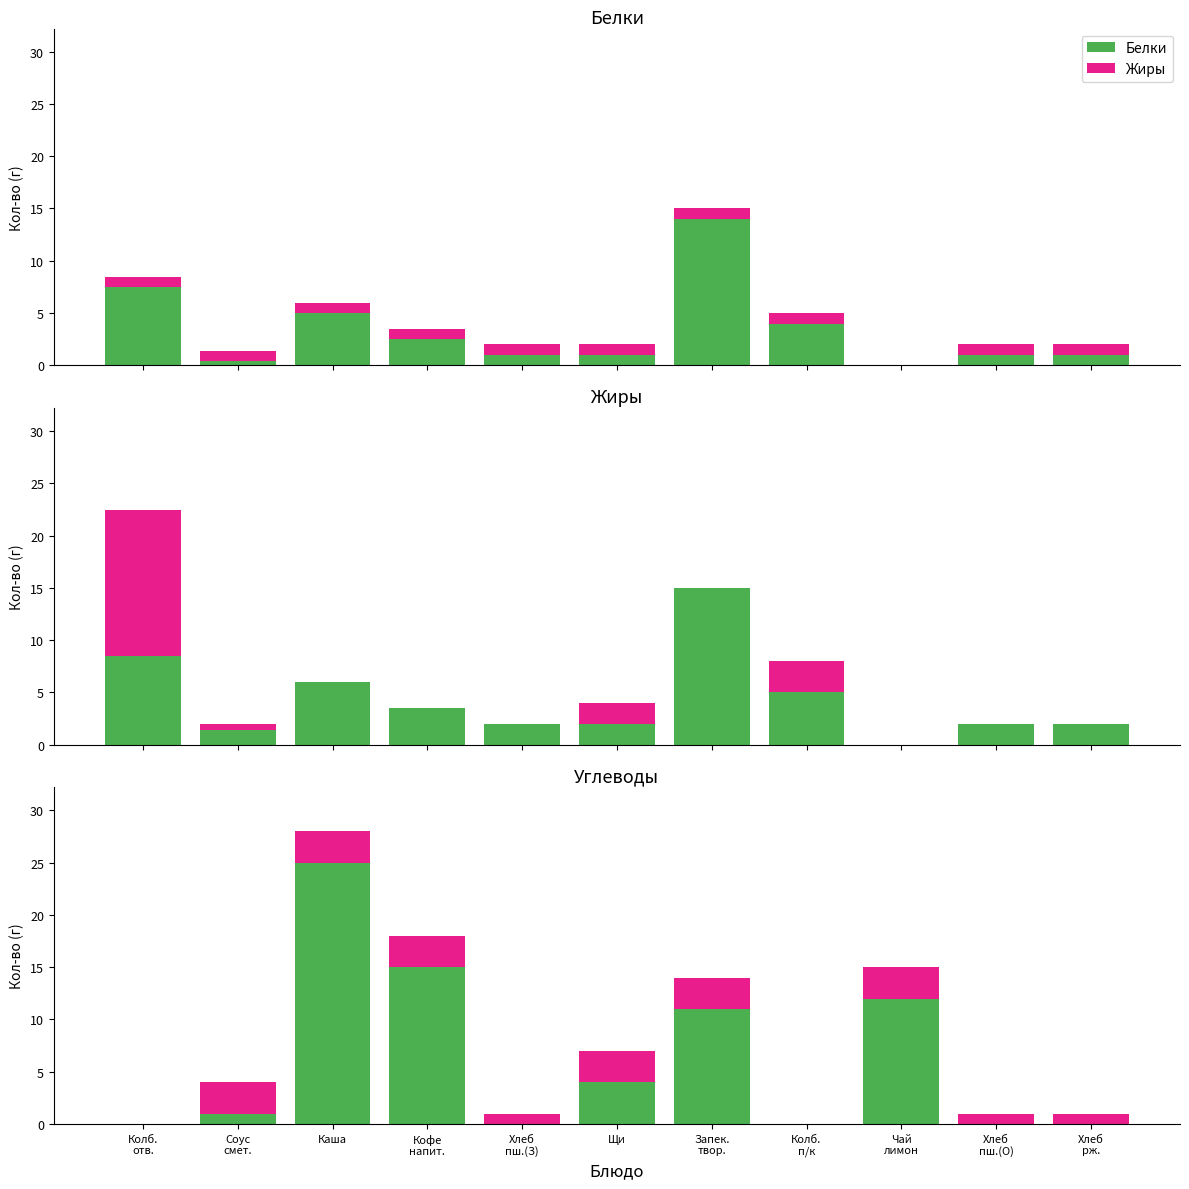

At which category is the sum across all series the highest?

Каша